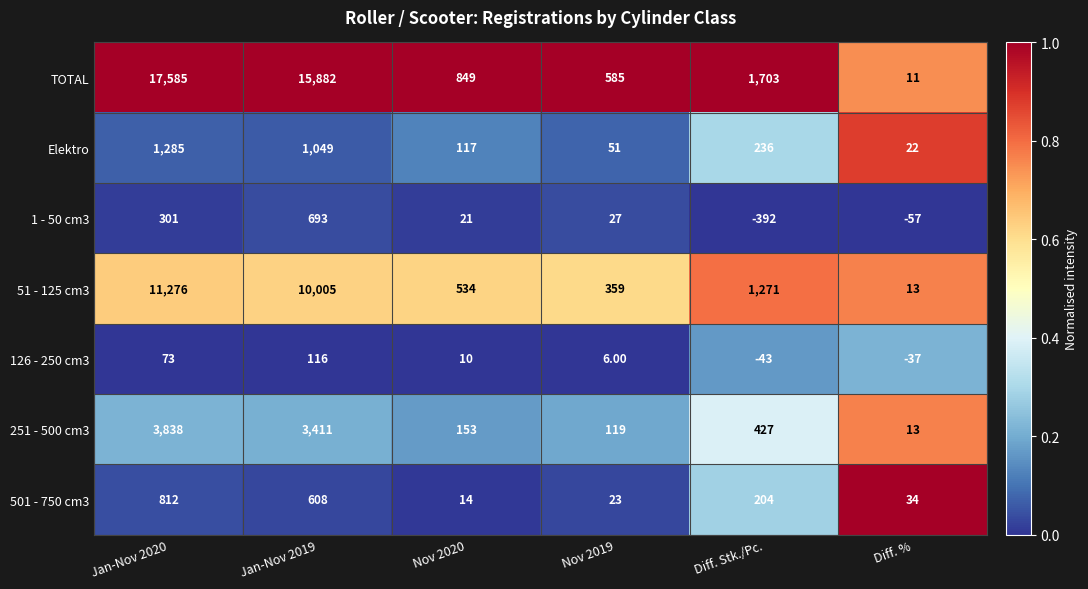

List the series in order of their peak value, highest first.

TOTAL, 51 - 125 cm3, 251 - 500 cm3, Elektro, 501 - 750 cm3, 1 - 50 cm3, 126 - 250 cm3